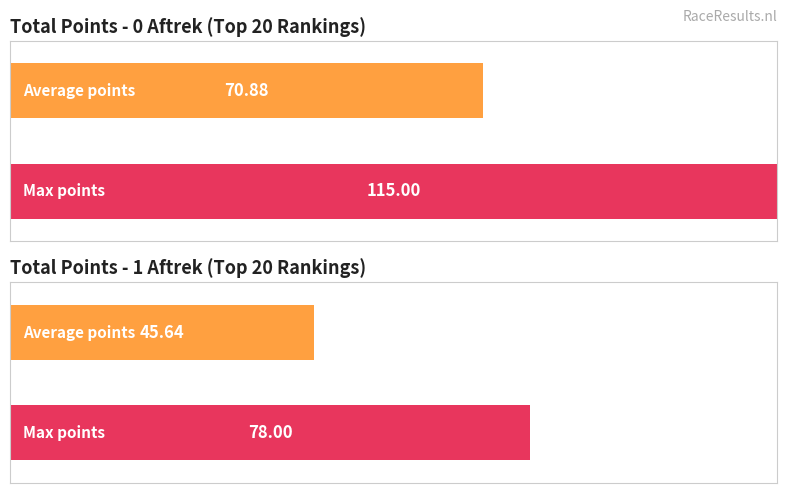

What is the maximum value for 0 aftrek pnt?

115.0